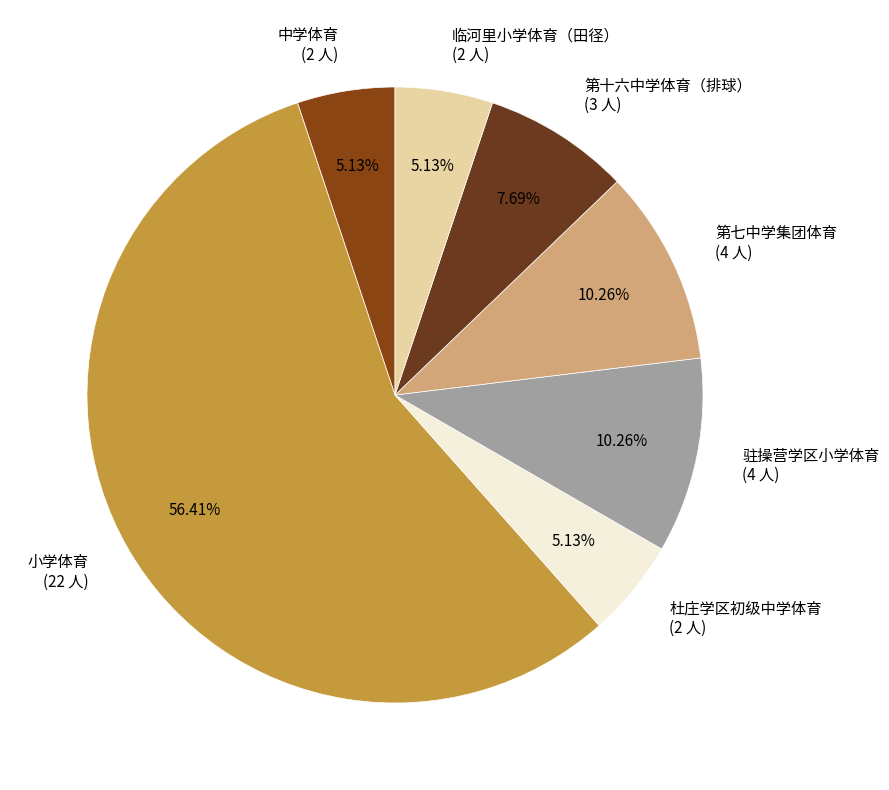

How many segments does this pie chart have?

7